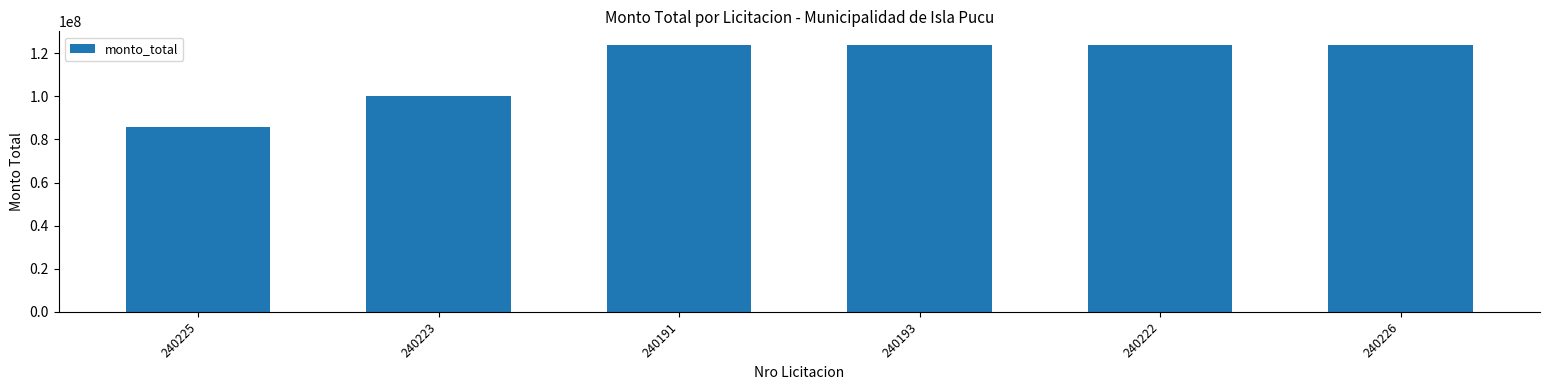

What is the label of the 1st bar from the left?

240225